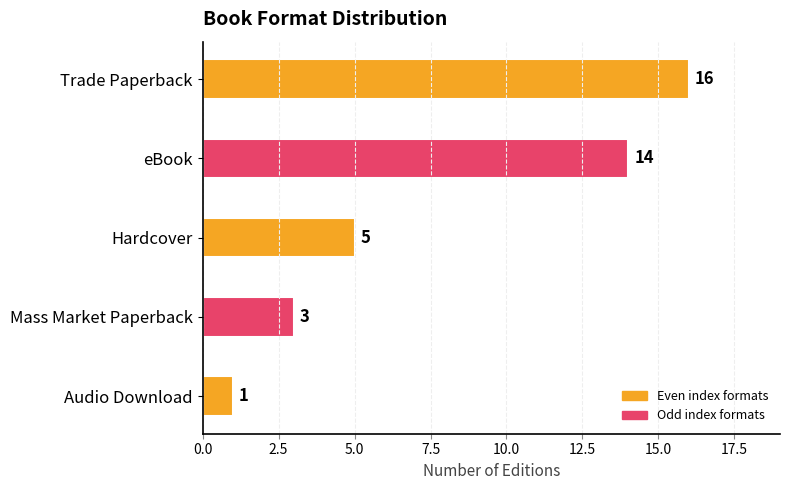

Read the value at Hardcover.

5